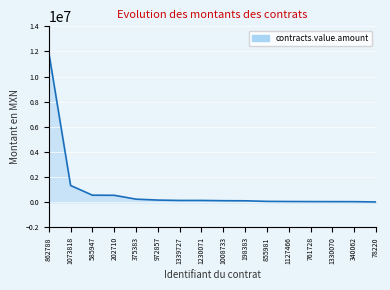

The chart shows a value of 150000.0 at 1339727. True or false?

True